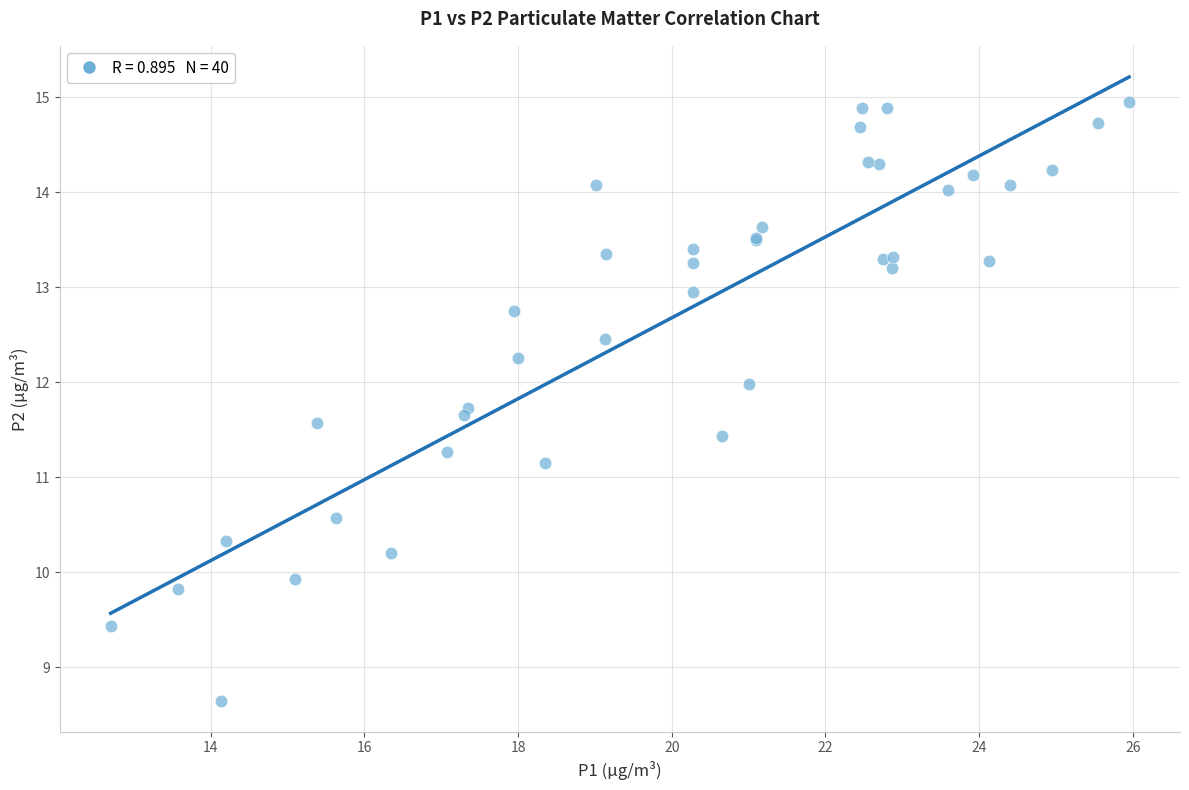

What Y value in the scatter plot is closest to 11?

11.2